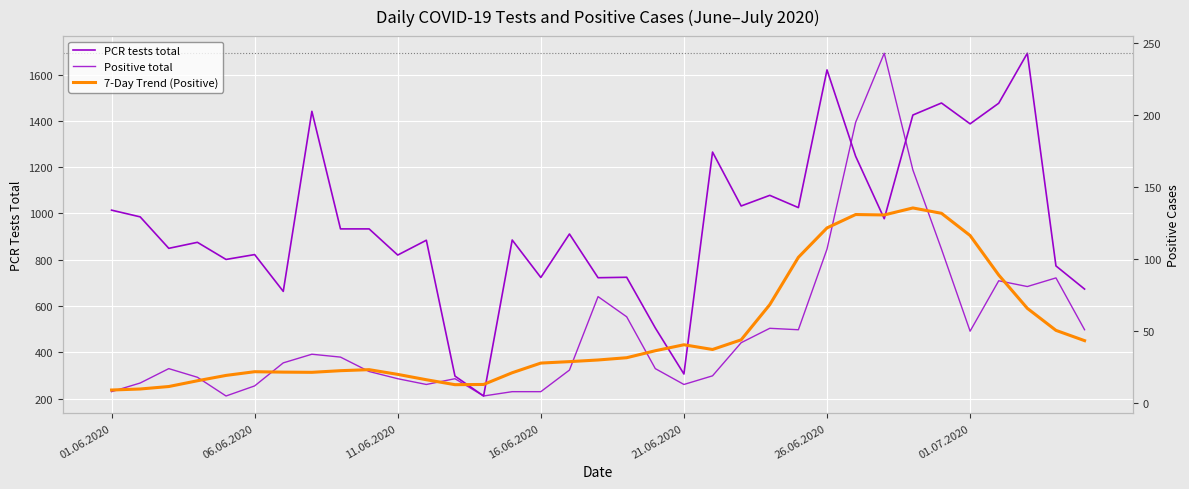

What is the average value of the Positive total series?

51.2